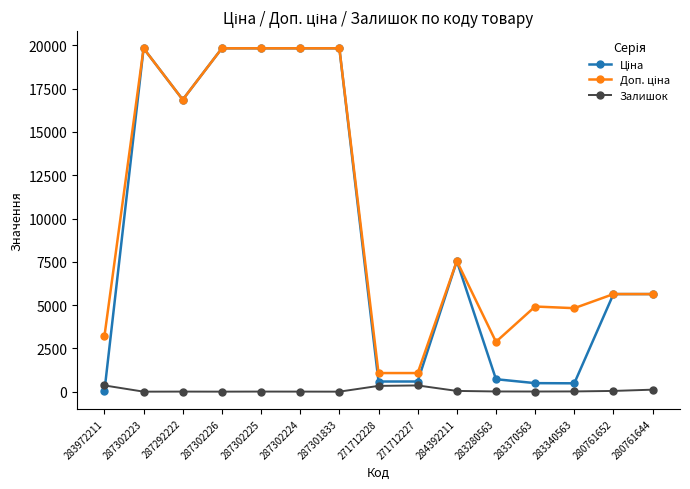

What is the label of the 2nd point from the left?

287302223